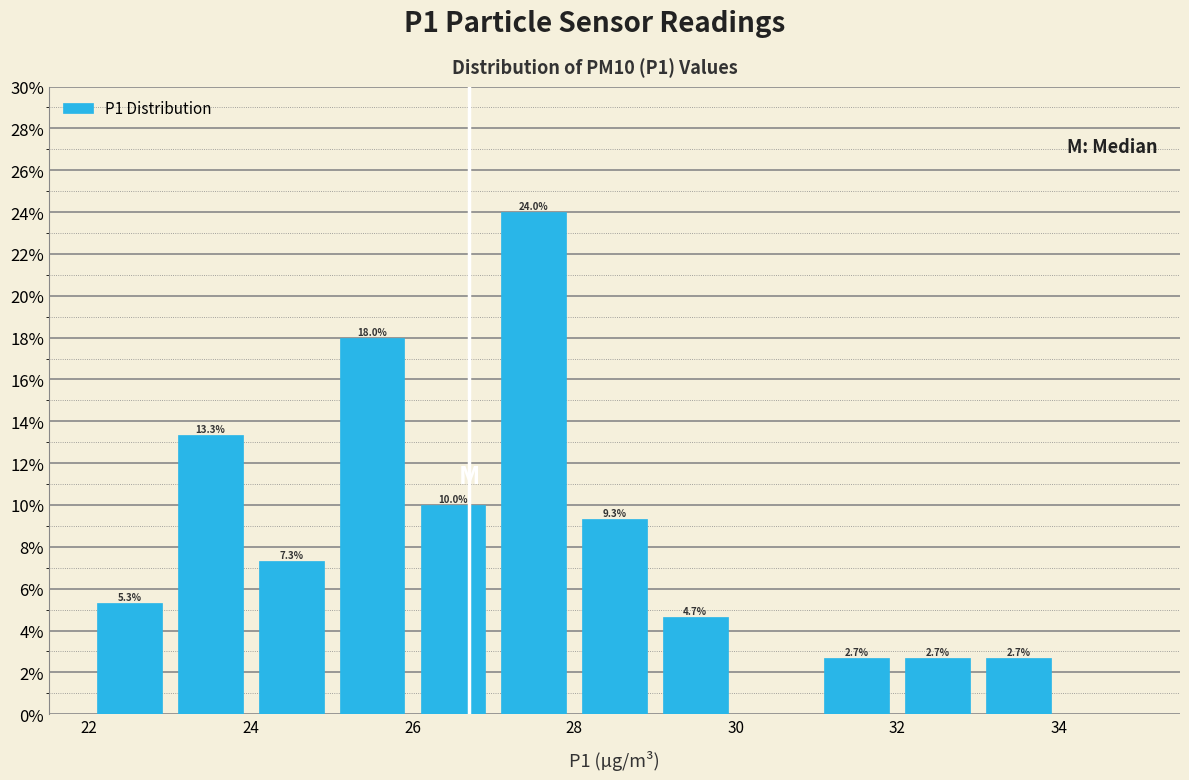

Over which range of the x-axis is the bar tallest?

27 to 28